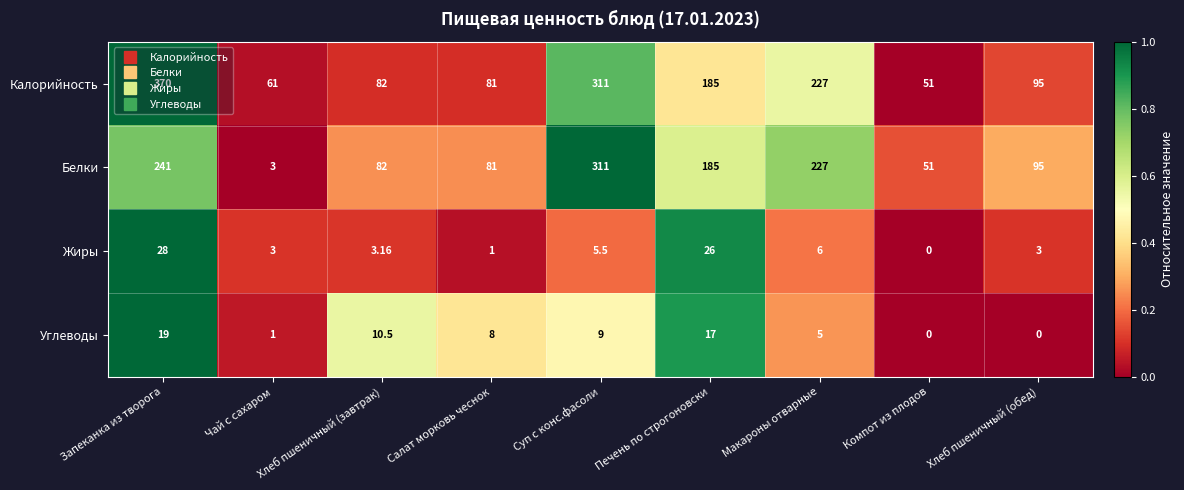

At how many categories does at least one series exceed 0?

9